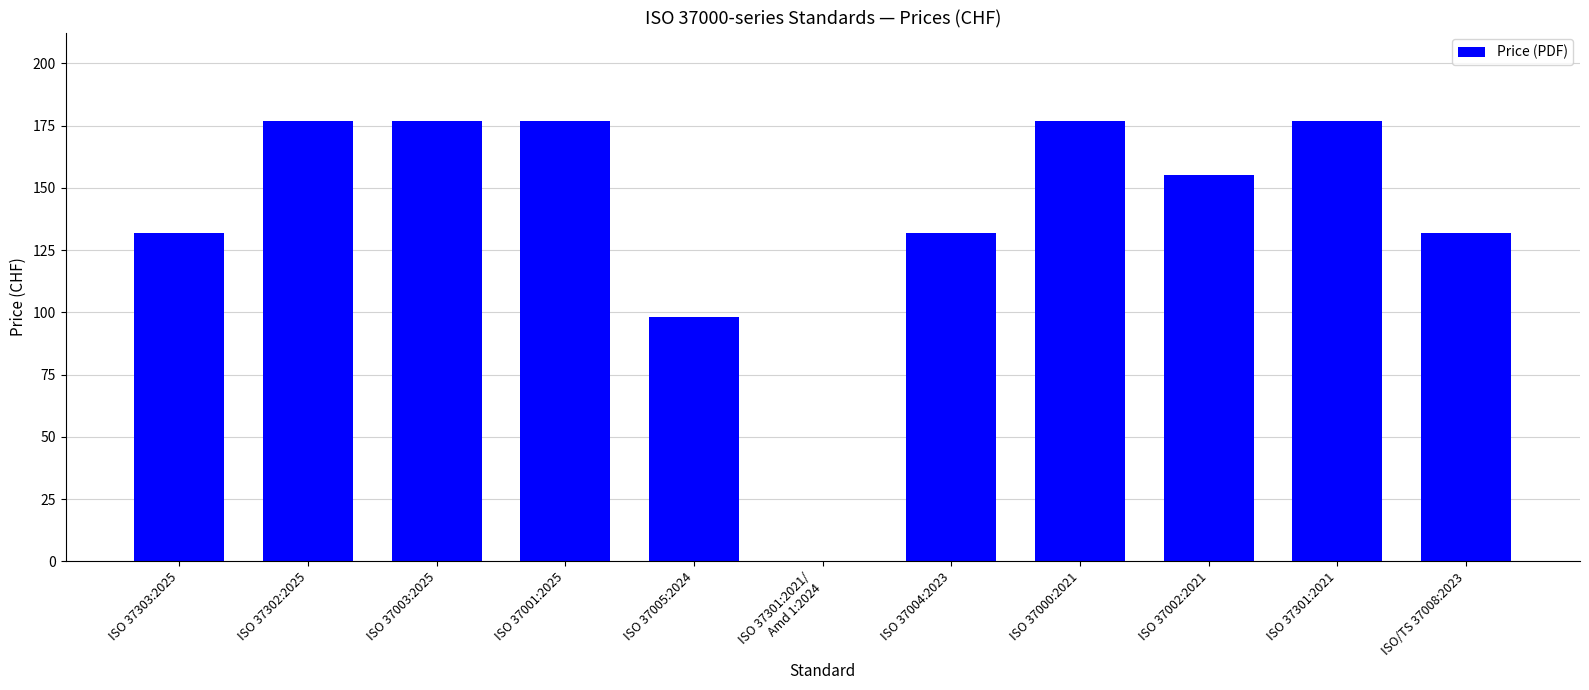

How many values are above zero?

10